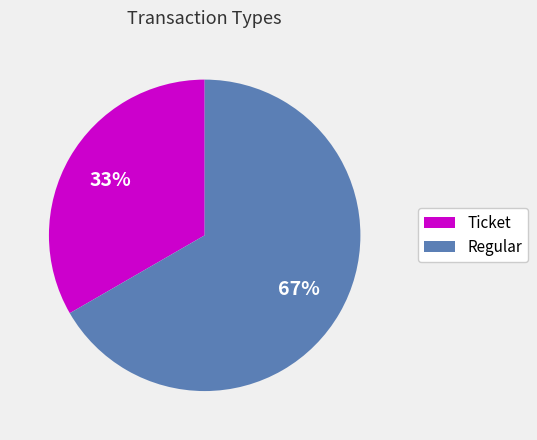

To the nearest percent, what is the combined percentage of Ticket and Regular?

100%